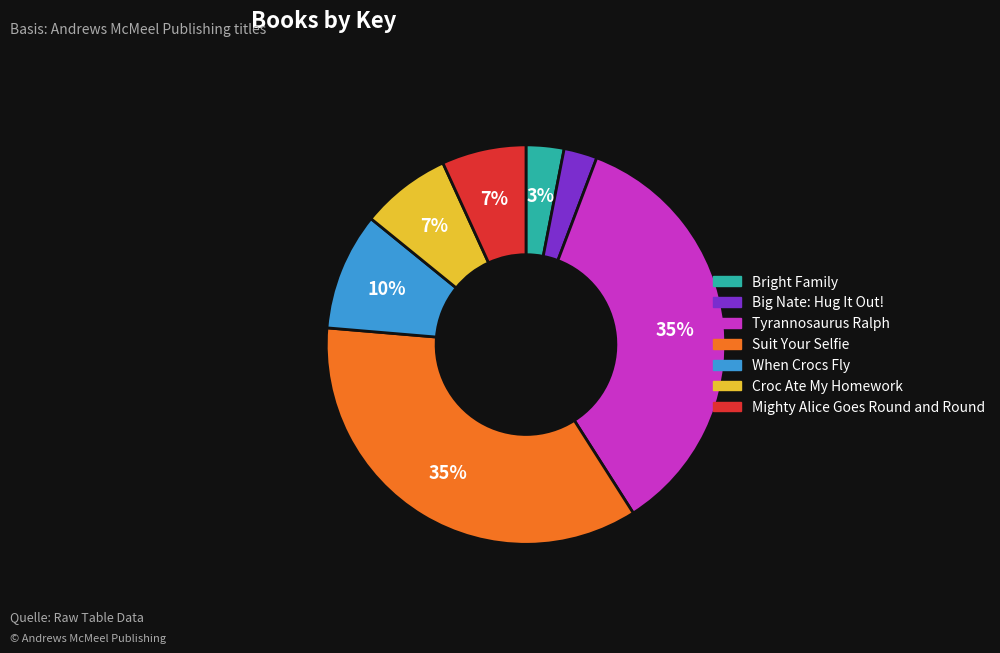

Is there a majority slice in this chart?

No